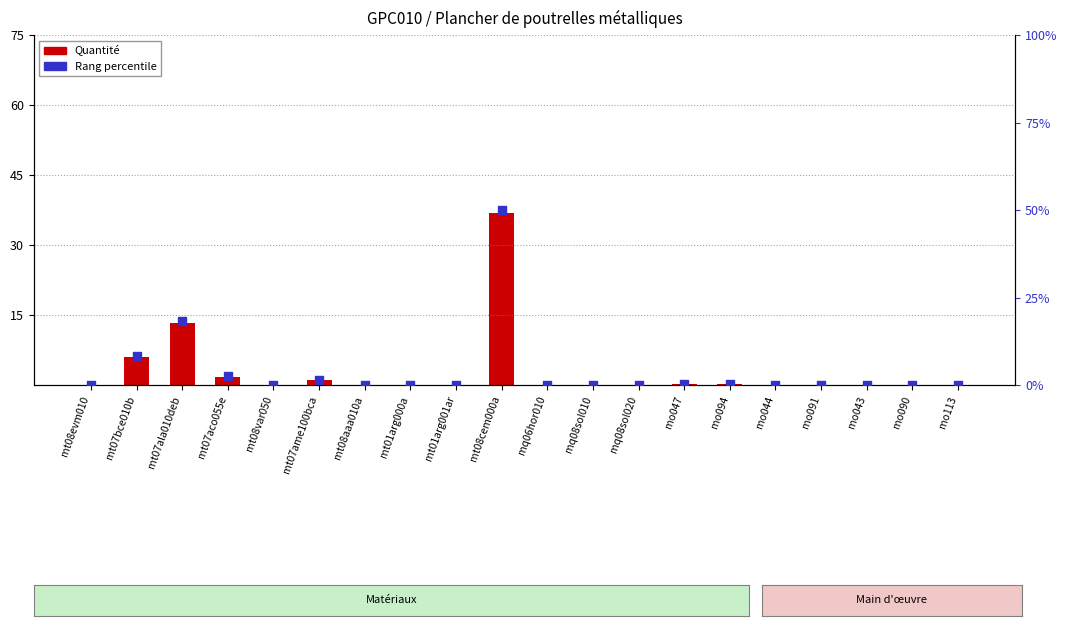

Is the value of Quantité at mt07ala010deb greater than the value of Rang percentile at mt07aco055e?

Yes